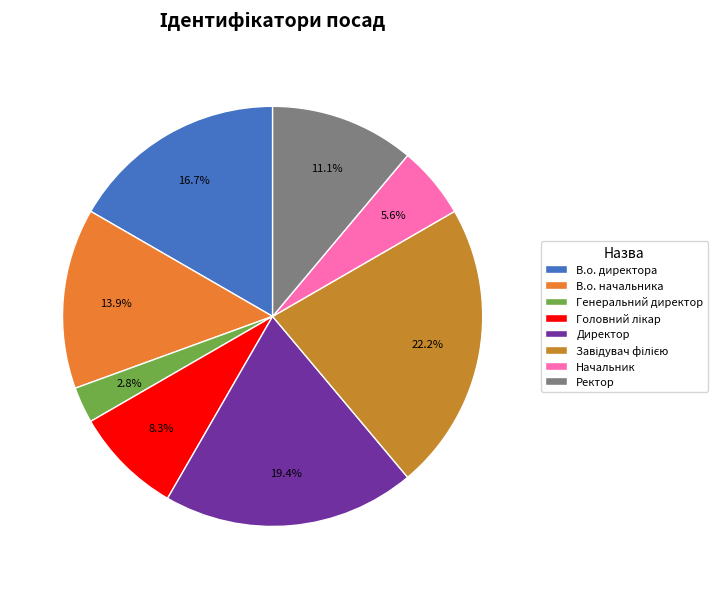

What is the smallest slice in the pie chart?

Генеральний директор